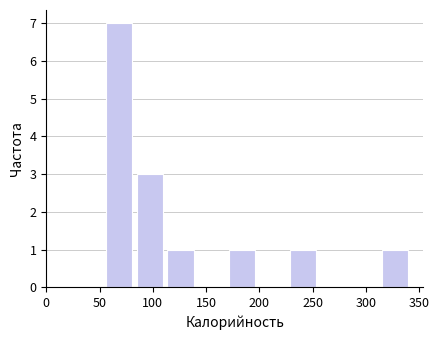

How tall is the bar that spans 110 to 140 on the x-axis? Neither the bar edges nor the heights are printed on the chart, so give them approximately, as read against the axes.

1